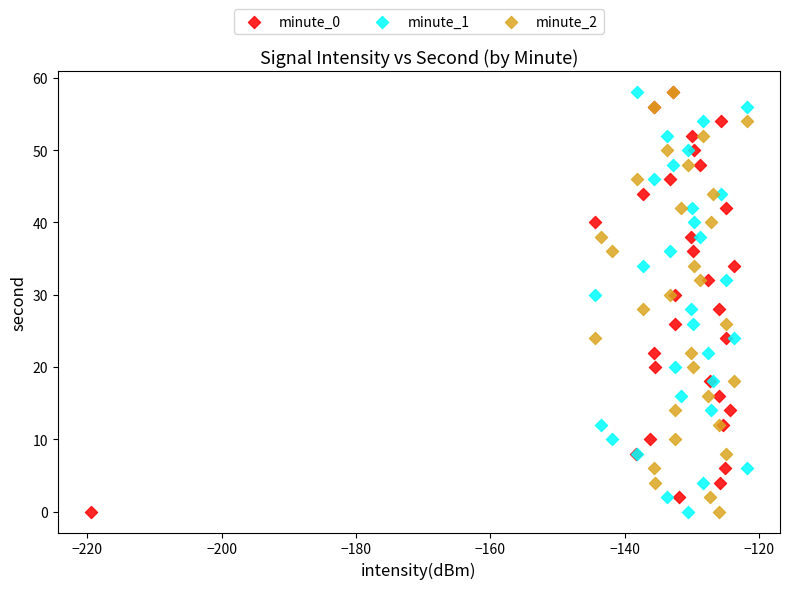

What are all the series names shown in the legend?

minute_0, minute_1, minute_2